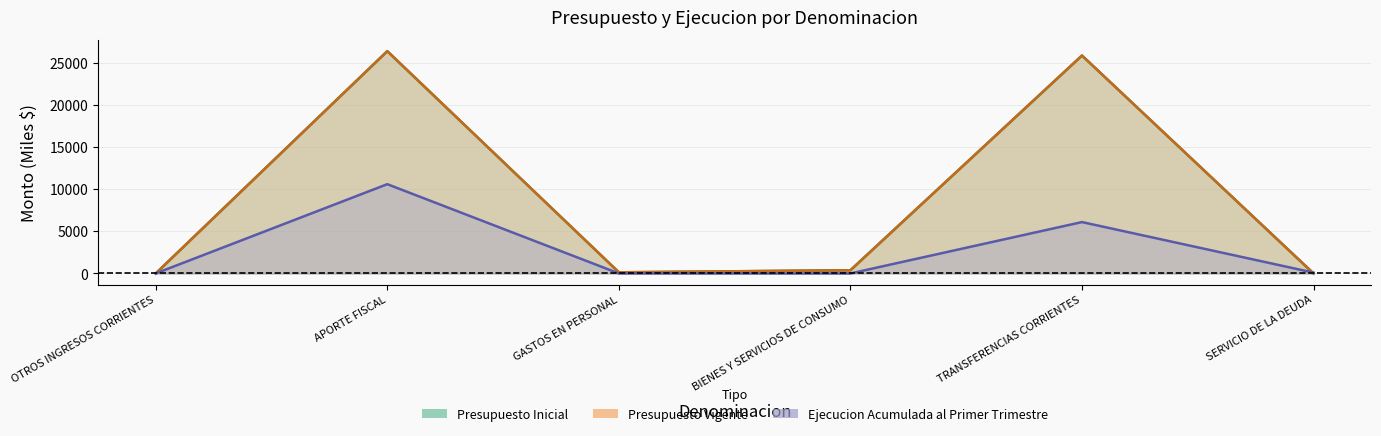

What is the sum of the Presupuesto Vigente values at GASTOS EN PERSONAL and TRANSFERENCIAS CORRIENTES?

26006